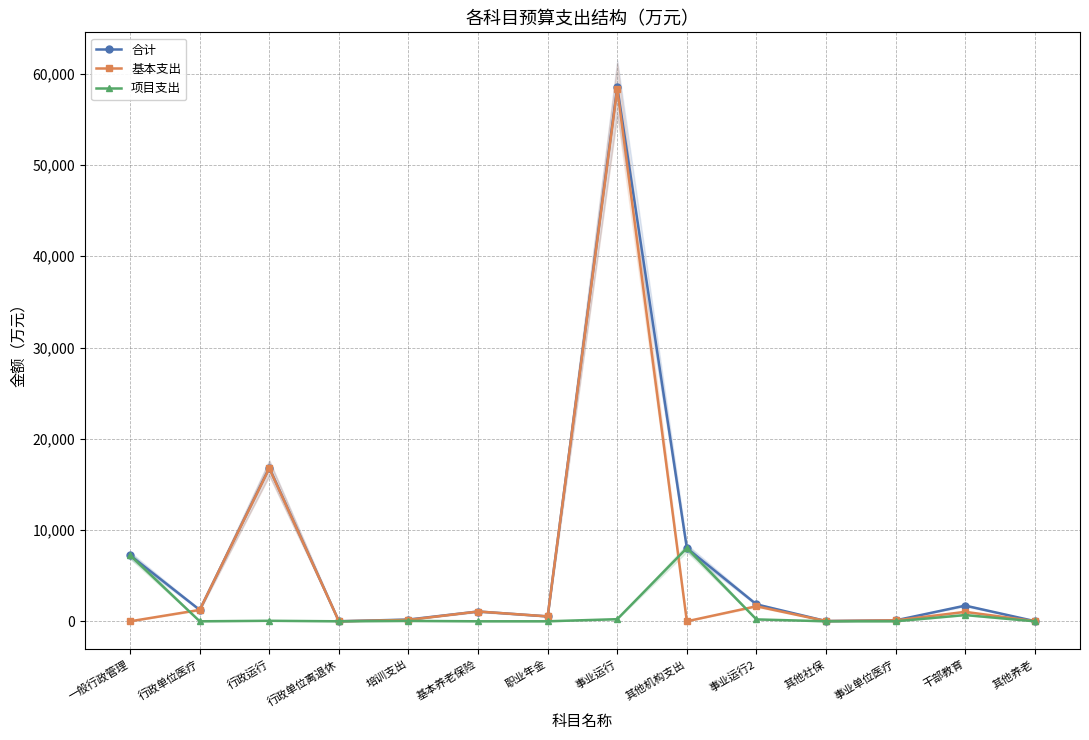

What is the difference between the 项目支出 values at 其他机构支出 and 事业运行2?

7814.0